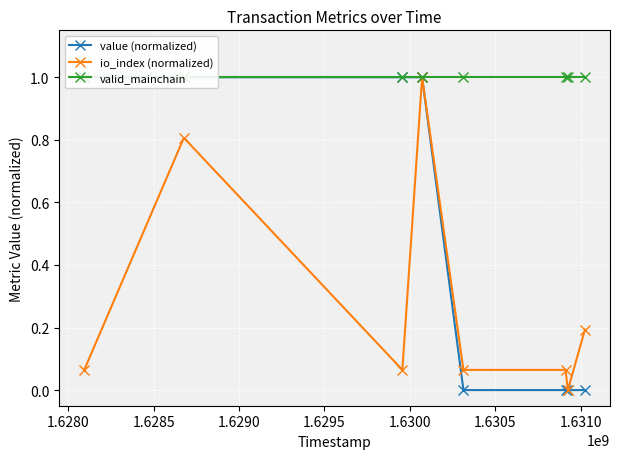

Does the chart display data point markers on the line(s)?

Yes